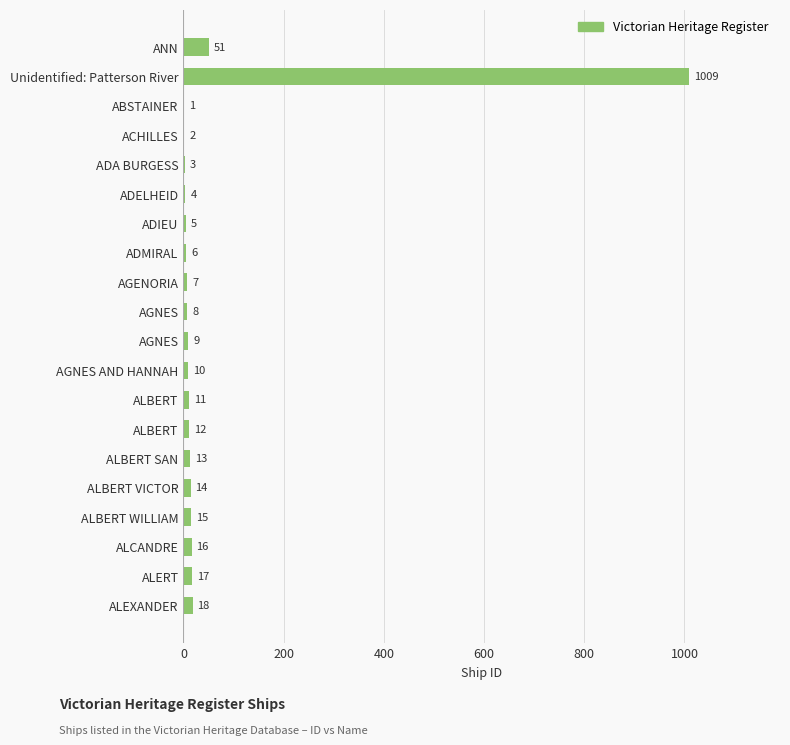

Count the number of categories in the chart.

20